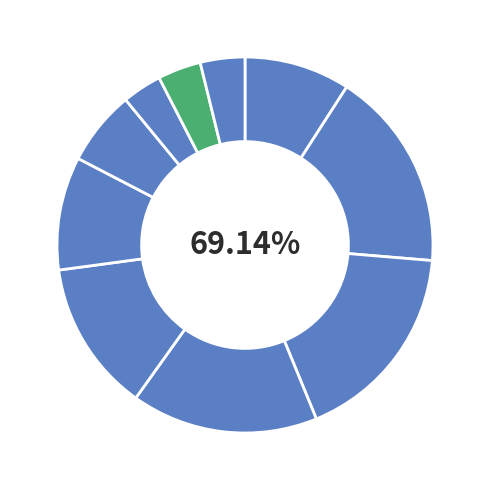

The pct25 slice represents 17% of the pie. True or false?

True